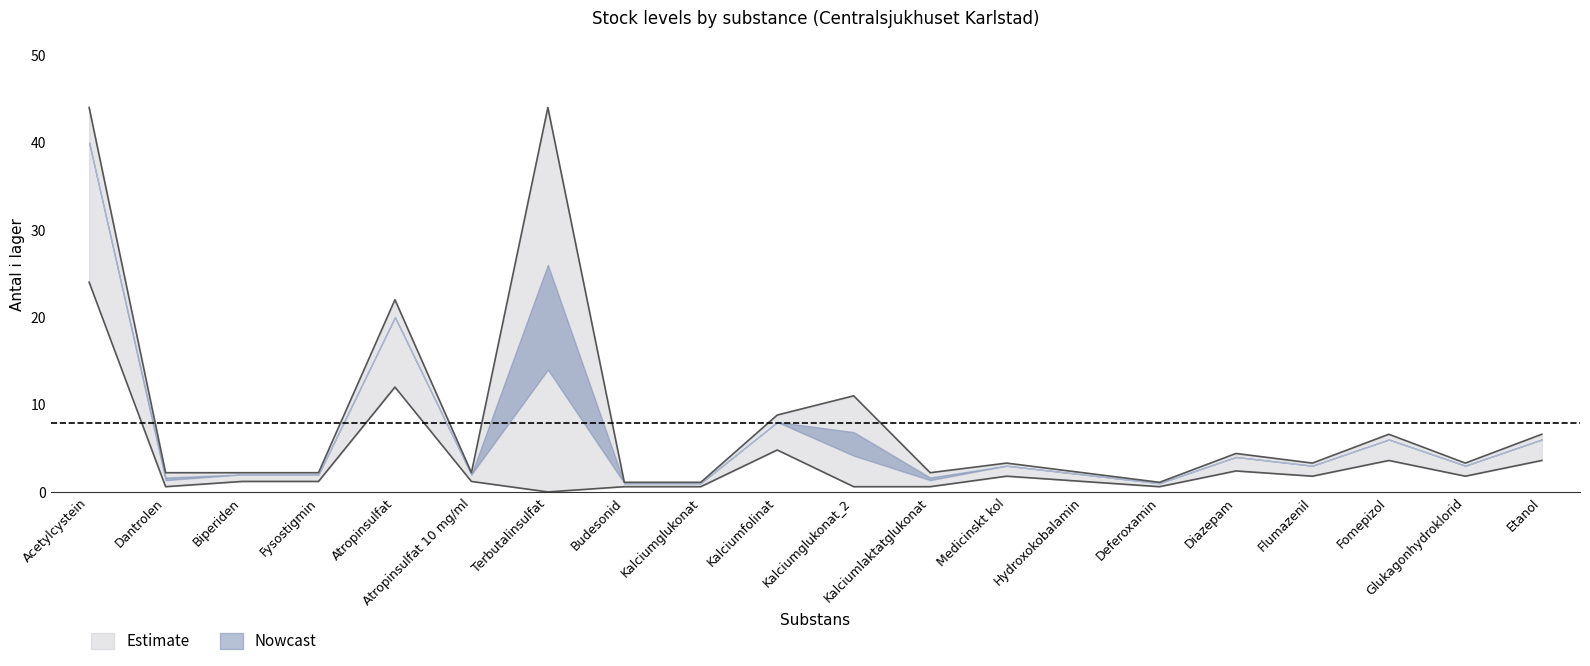

How many values in the Antal i lager series are below 3?

9